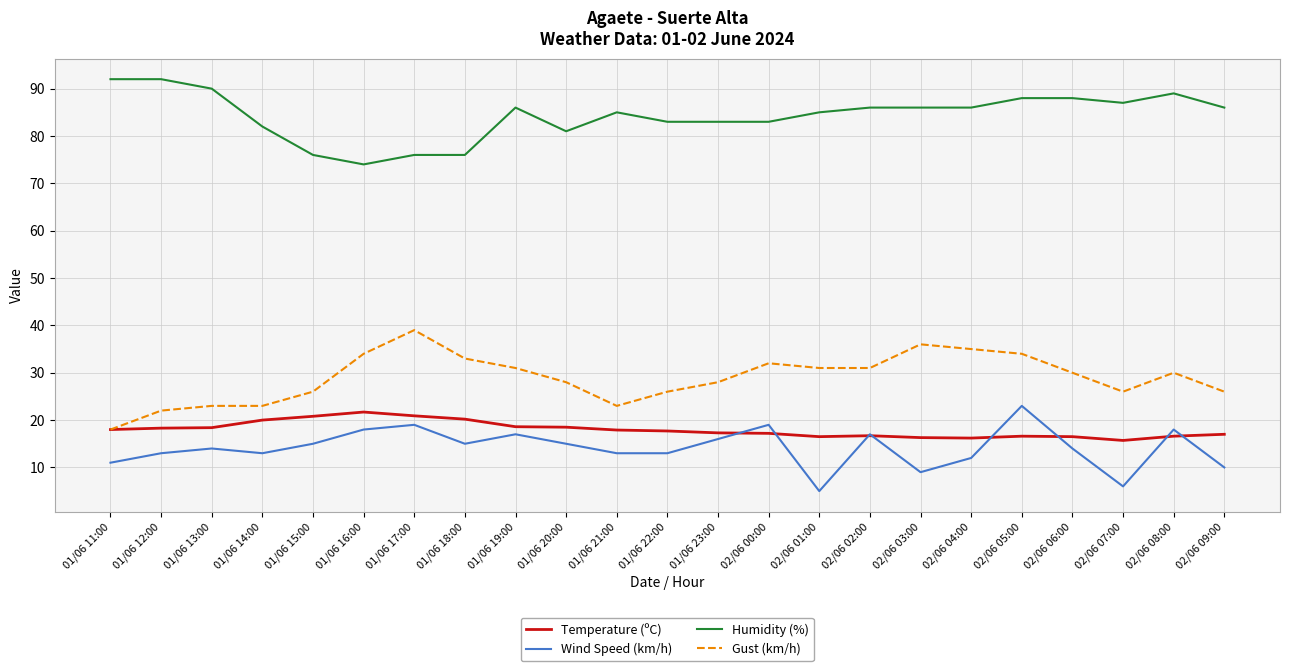

How many lines are shown in the chart?

4